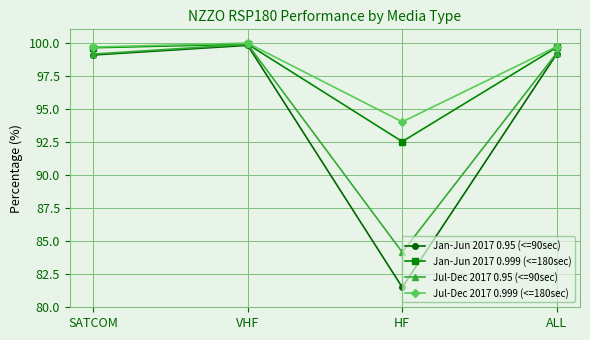

What is the maximum value shown in the chart?

100.0